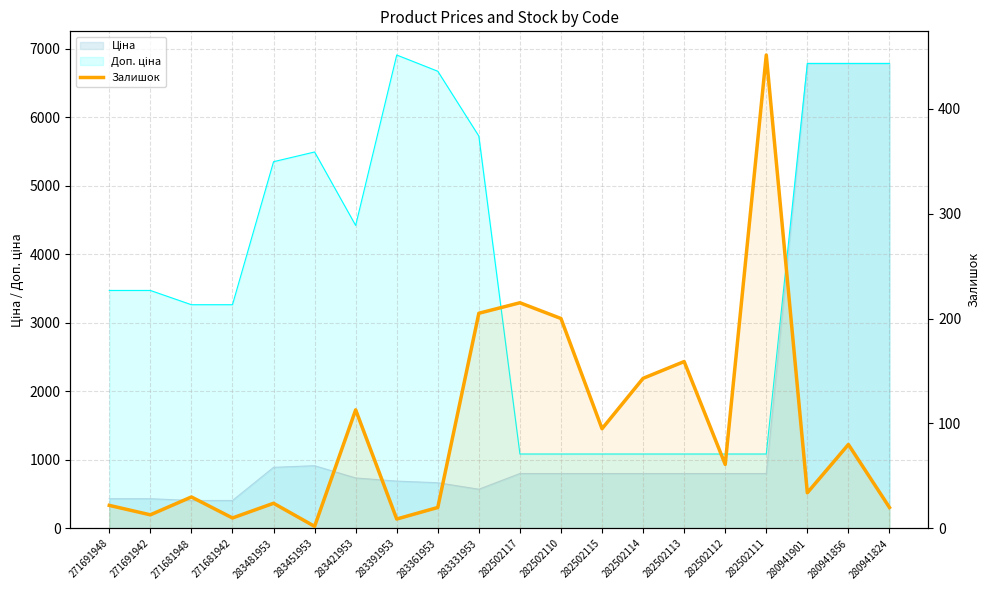

How many categories are shown in the chart?

20